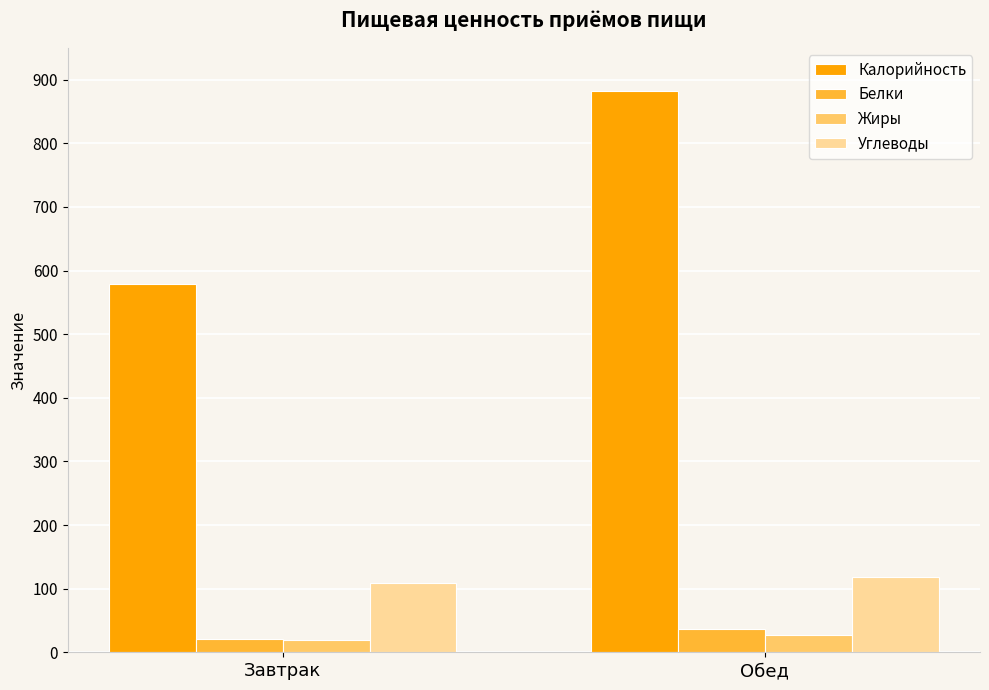

Where does the Белки series first go above 36?

Обед